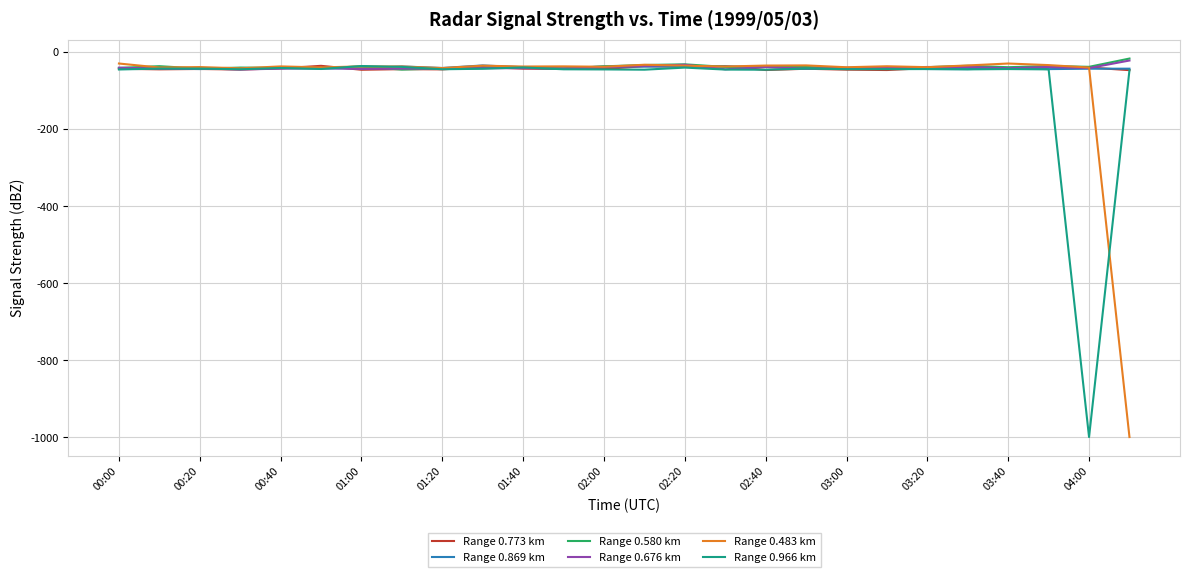

What is the smallest value displayed?

-999.0